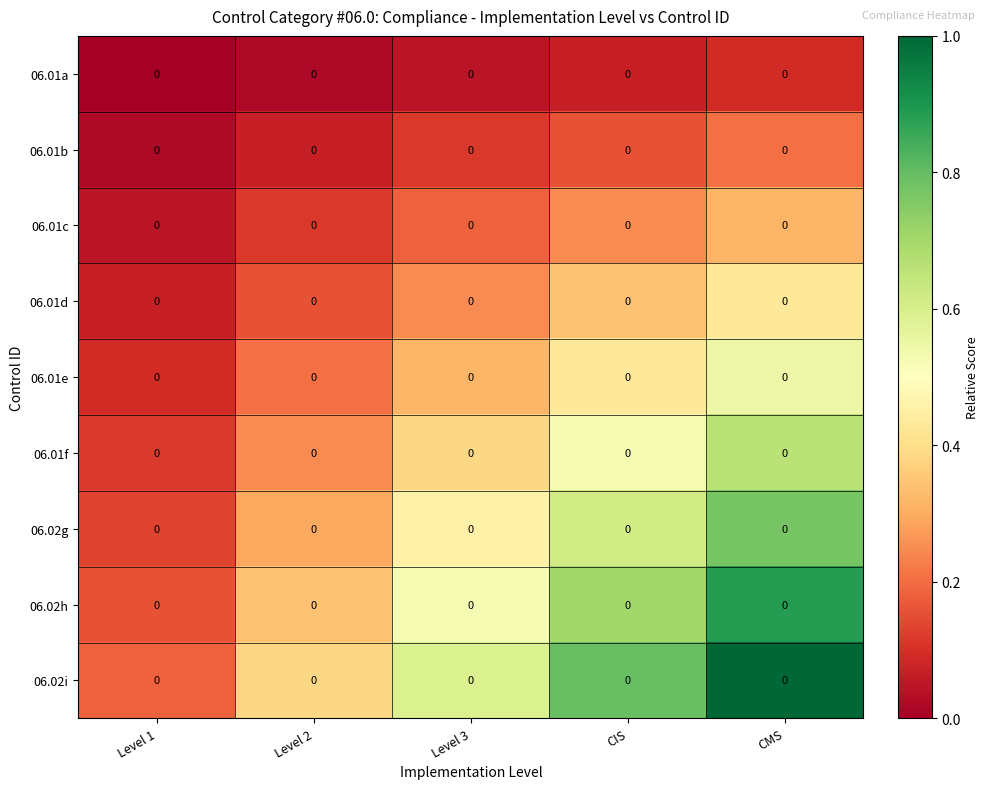

Between Level 1 and Level 2, which series saw the biggest shift?

06.02i